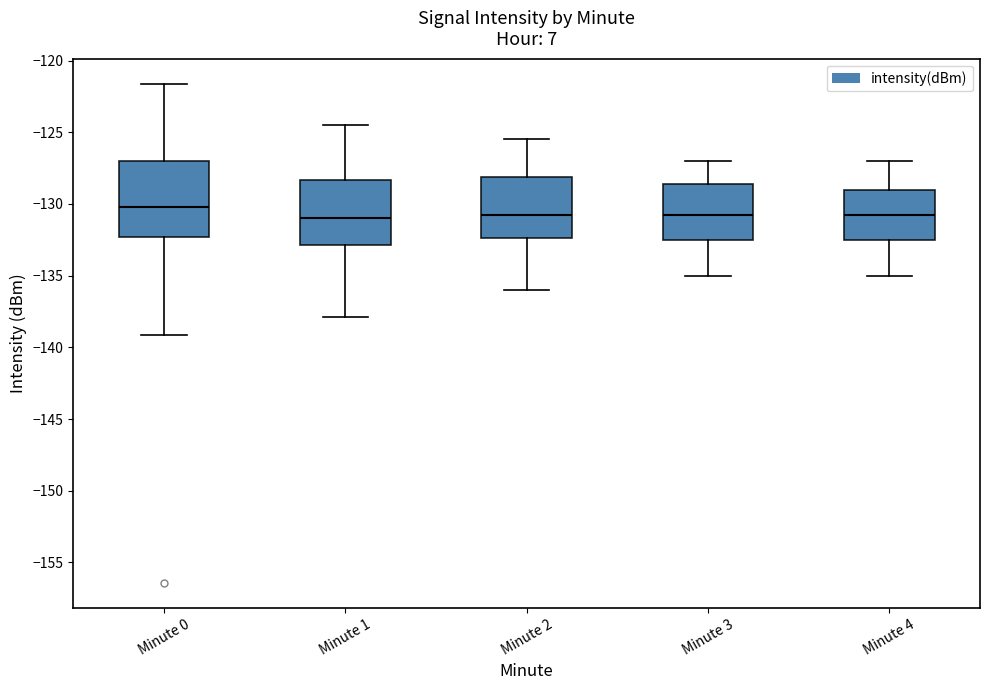

Reading left to right, read every box against the y-axis: the position of its median line, the range the box covers, and the ends of its whiskers. The values are not printed on the chart, so give them approximately, as read against the axis.

Minute 0: median -130.0, box -132.5 to -127.0, whiskers -139.0 to -121.5
Minute 1: median -131.0, box -133.0 to -128.5, whiskers -138.0 to -124.5
Minute 2: median -130.5, box -132.5 to -128.0, whiskers -136.0 to -125.5
Minute 3: median -130.5, box -132.5 to -128.5, whiskers -135.0 to -127.0
Minute 4: median -130.5, box -132.5 to -129.0, whiskers -135.0 to -127.0